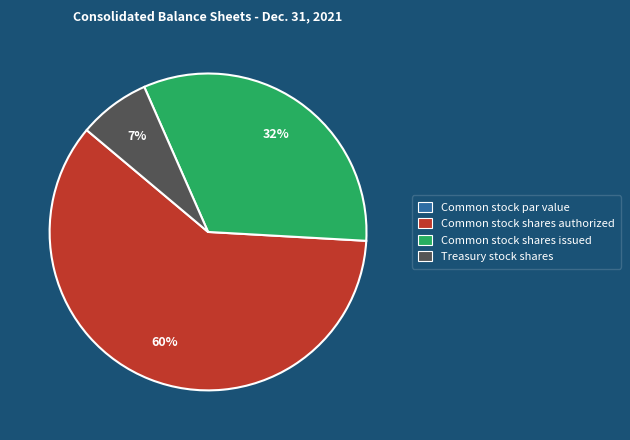

Which slice is the largest?

Common stock shares authorized